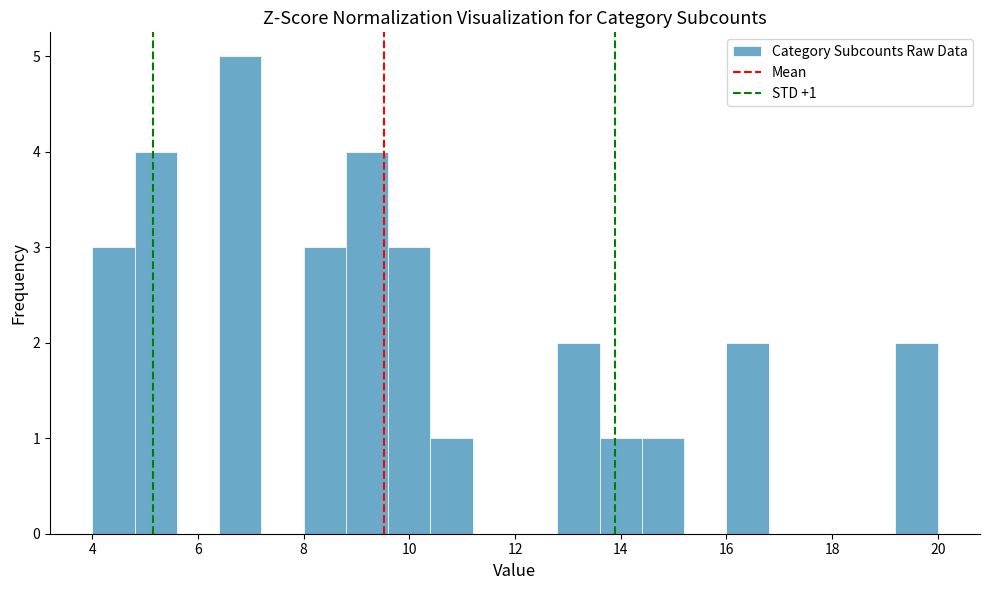

Which range on the x-axis has the tallest bar?

6.4 to 7.2